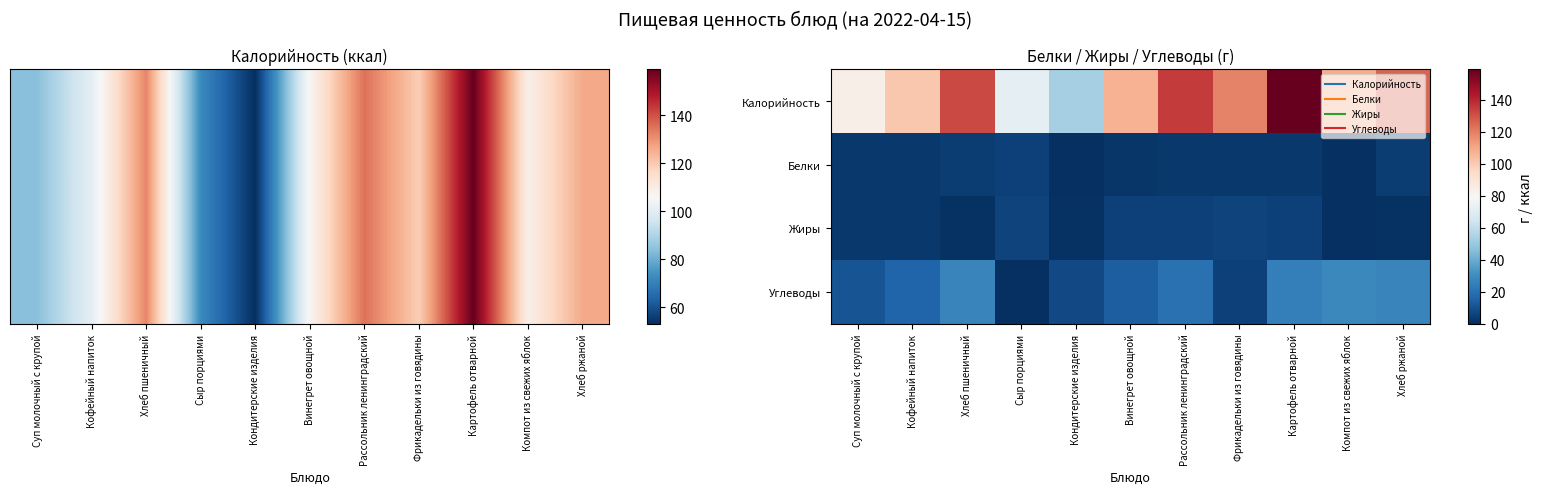

The Жиры series shows 1 at Кофейный напиток. True or false?

False